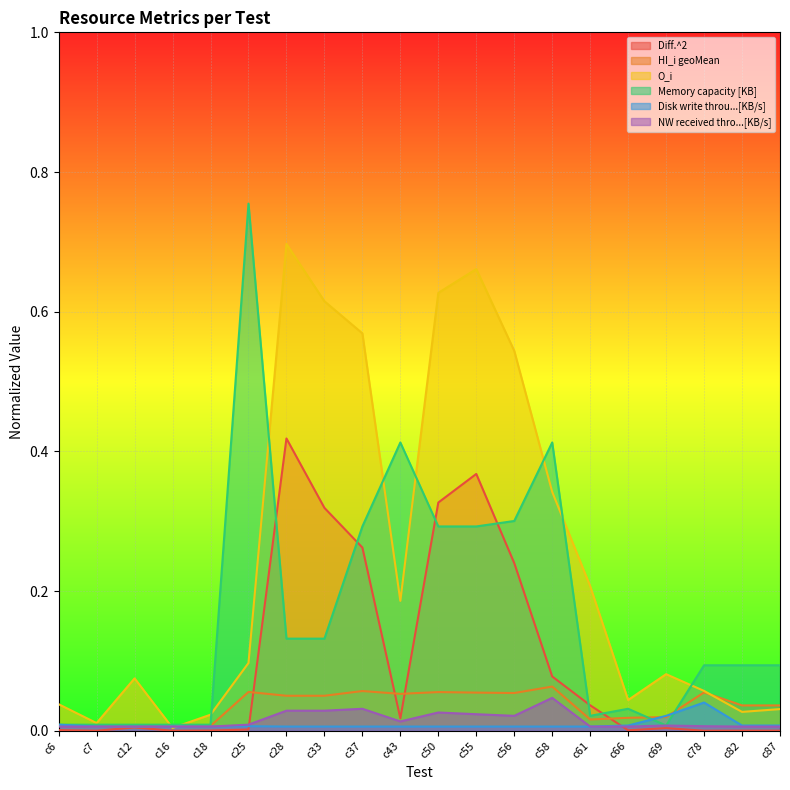

How many lines are shown in the chart?

6